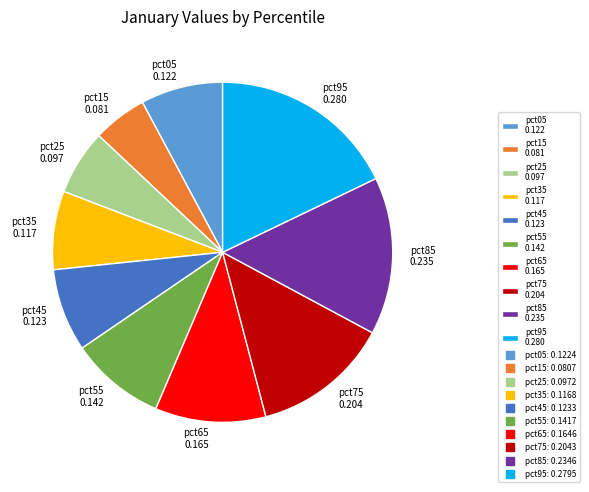

Count the number of slices in the pie.

10